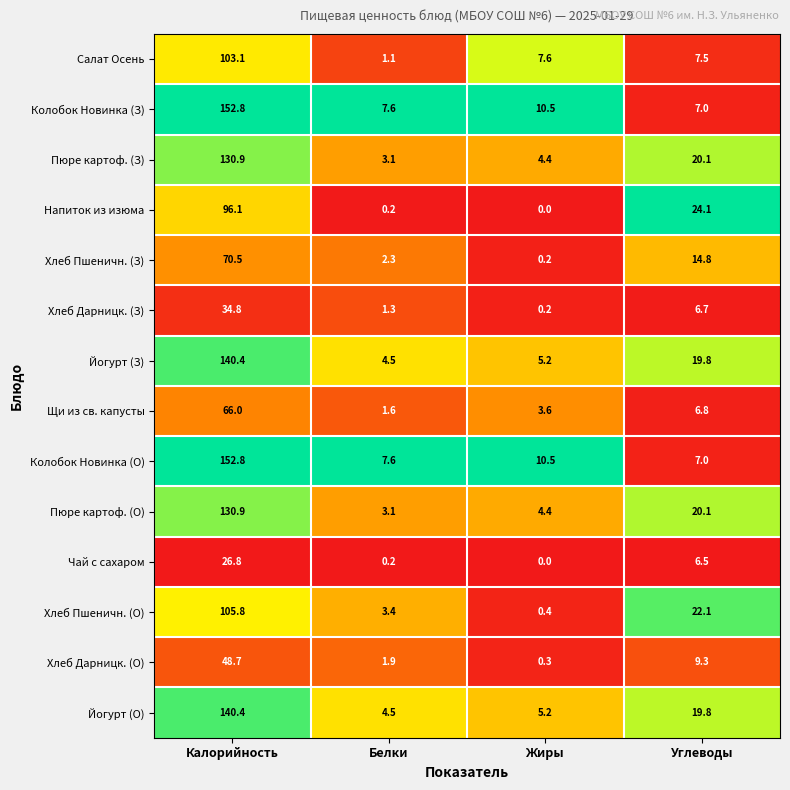

What is the spread (max minus min) of values at Калорийность?

126.0